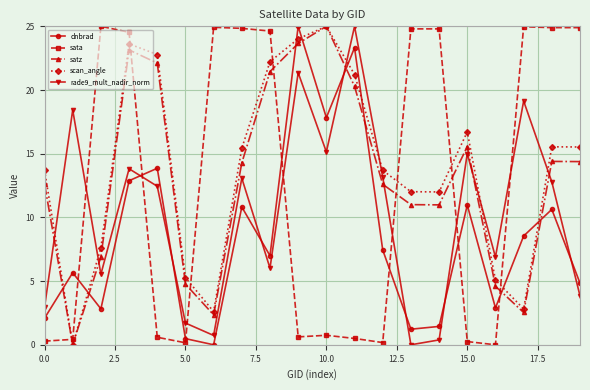

At how many categories does at least one series exceed 24?

13